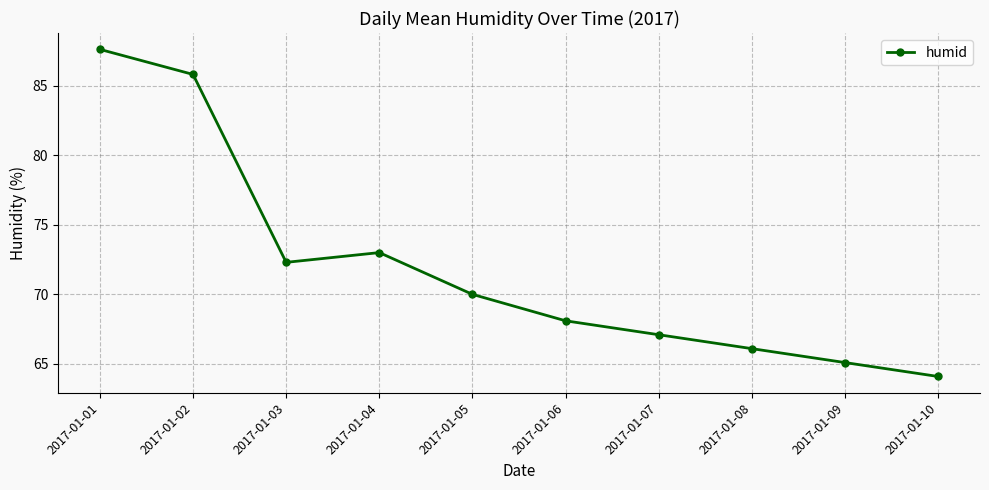

Reading left to right, what are all the values shown in this chart?

87.6	85.8	72.3	73.0	70.0	68.1	67.1	66.1	65.1	64.1